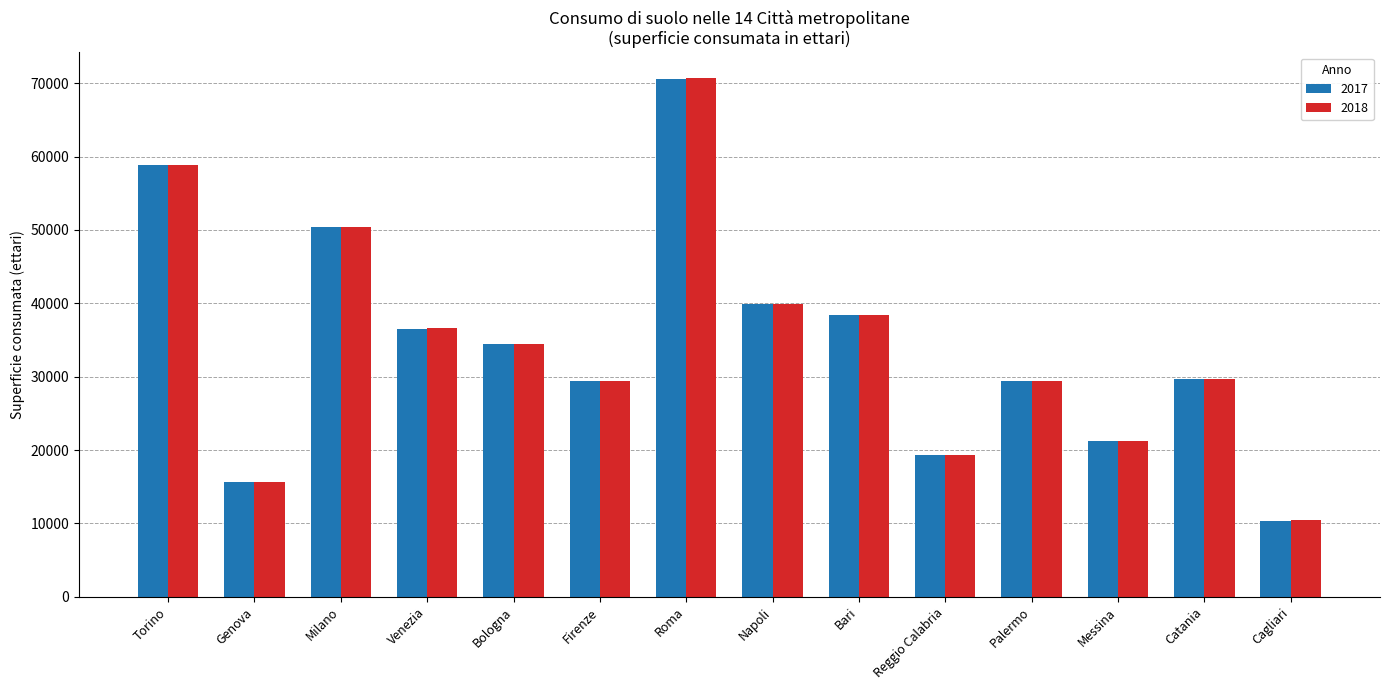

Is the value of 2018 at Bologna greater than the value of 2017 at Bari?

No